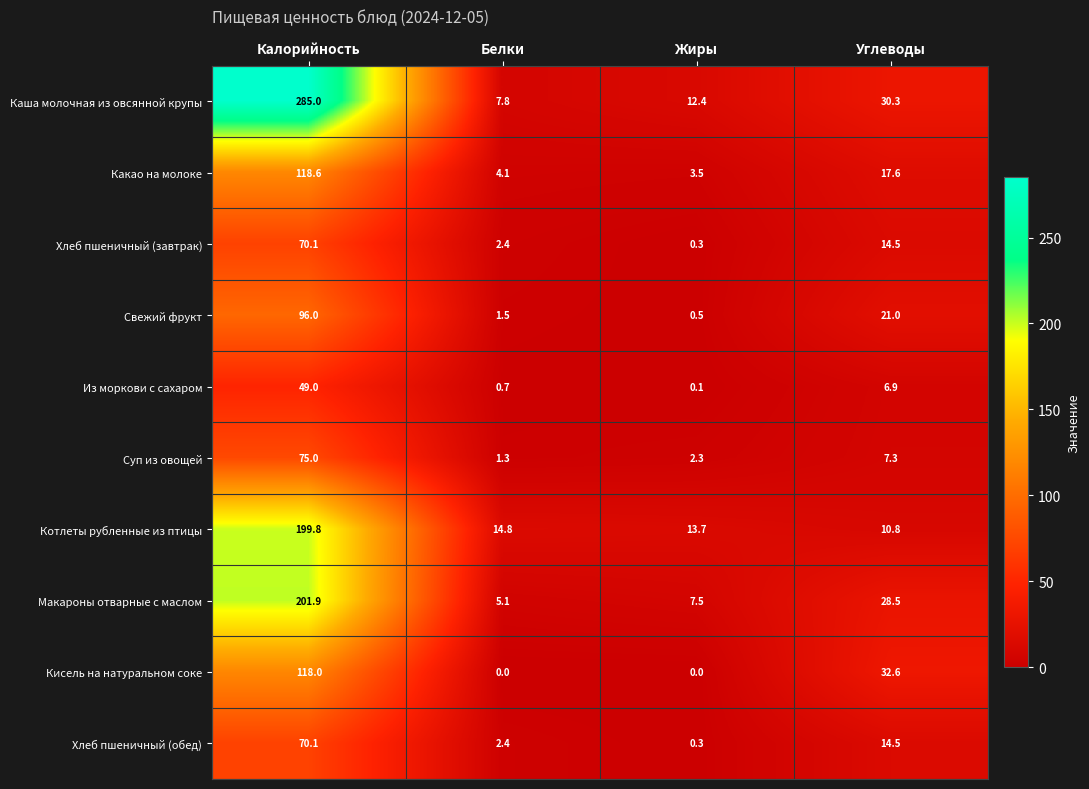

At which category is the sum across all series the highest?

Калорийность